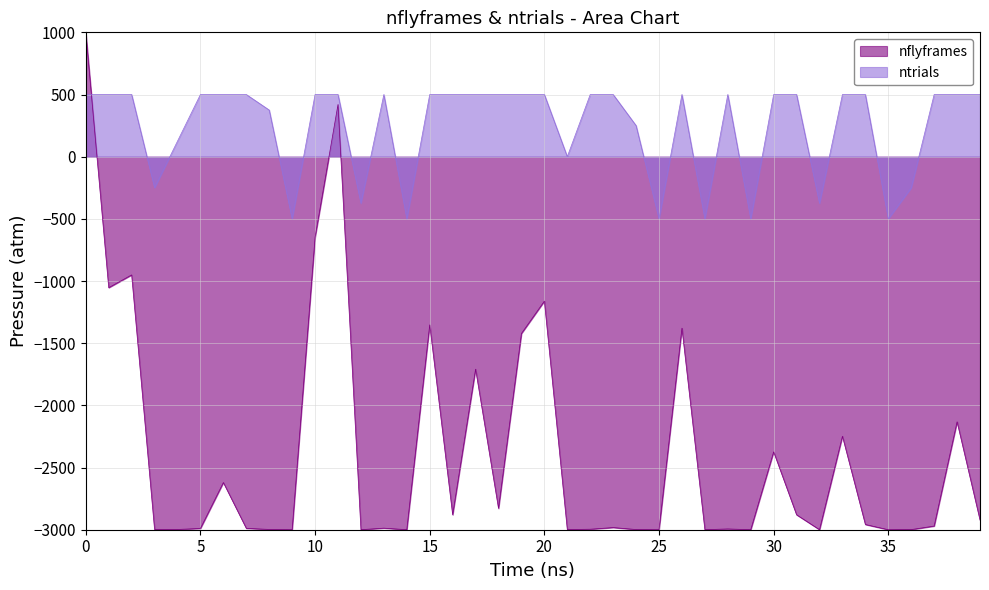

Which series ends up on top after the final intersection of nflyframes and ntrials?

ntrials